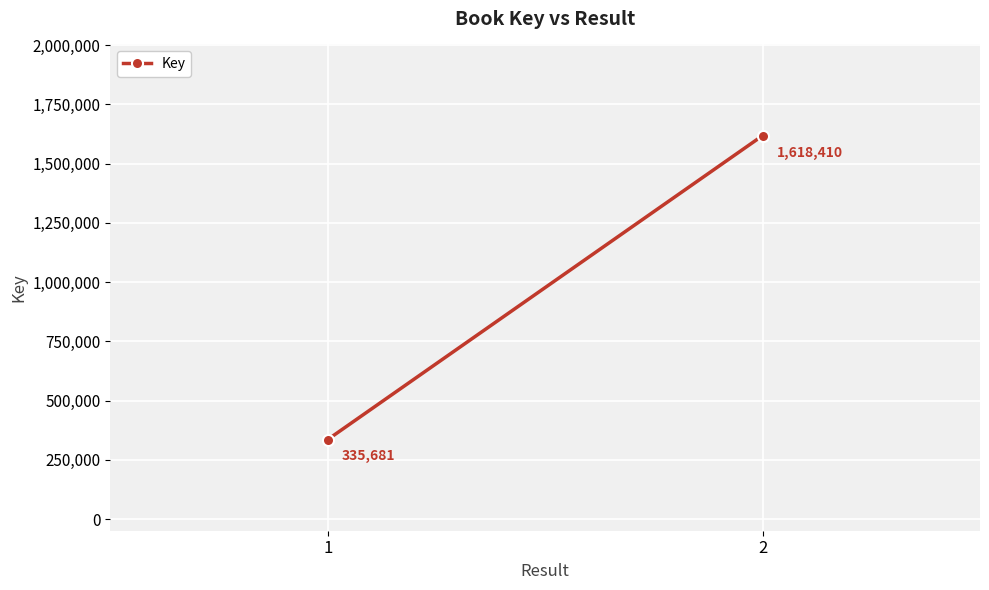

List the labels in order of value, smallest first.

1, 2